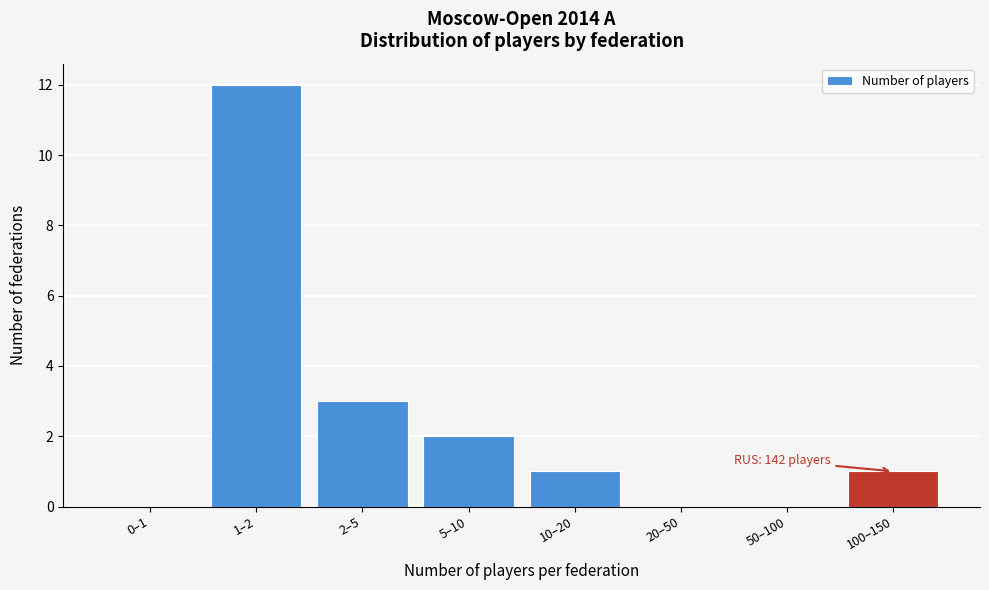

Reading left to right, what are all the values shown in this chart?

0–1=0	1–2=12	2–5=3	5–10=2	10–20=1	20–50=0	50–100=0	100–150=1